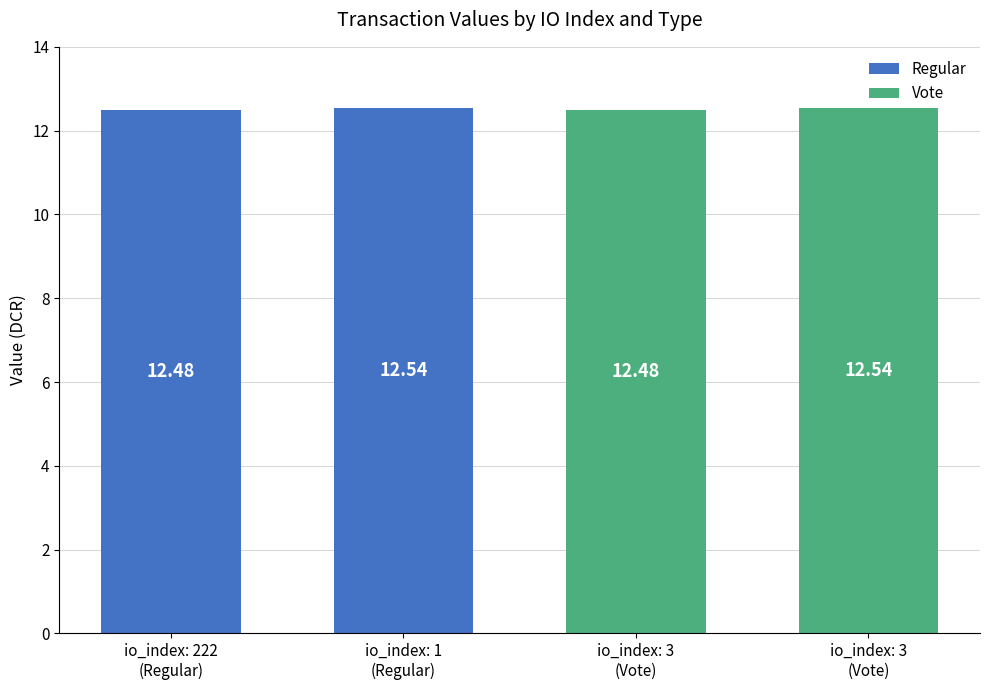

True or false: Regular has a value of 17.6 at io_index: 222
(Regular).

False